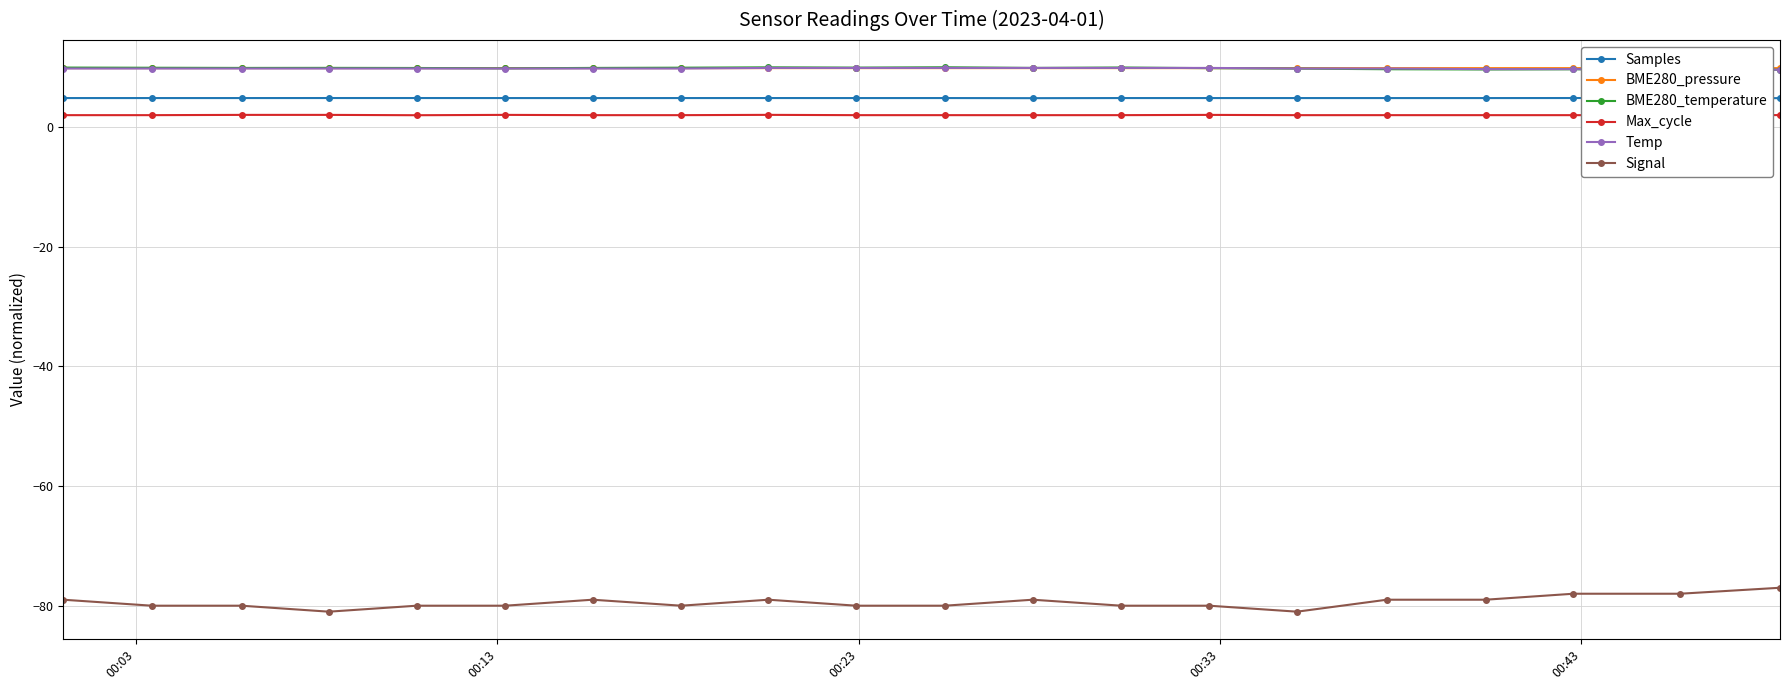

What is the greatest value displayed?

10.0